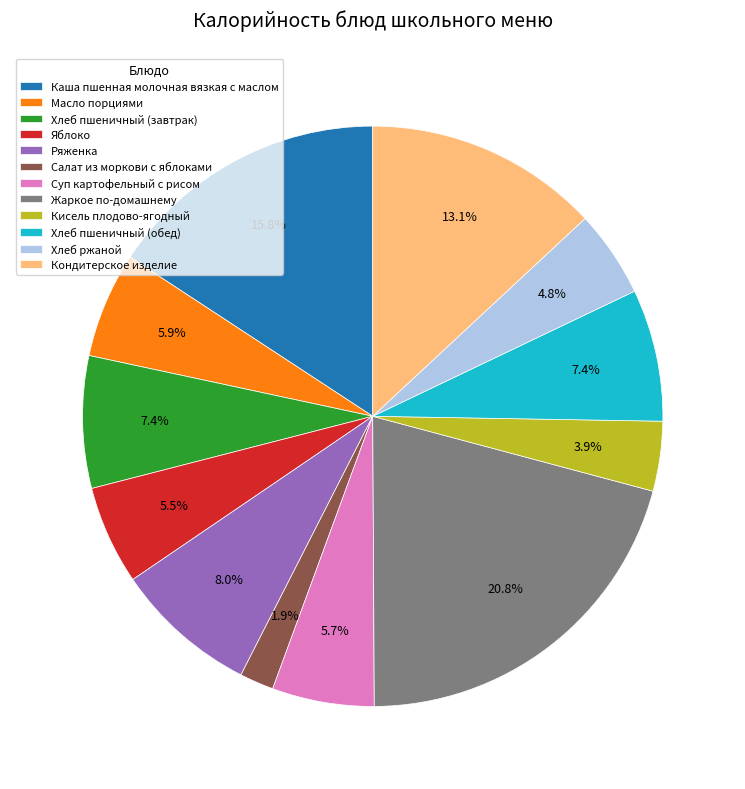

What is the ratio of the value at Жаркое по-домашнему to the value at Масло порциями?

3.5